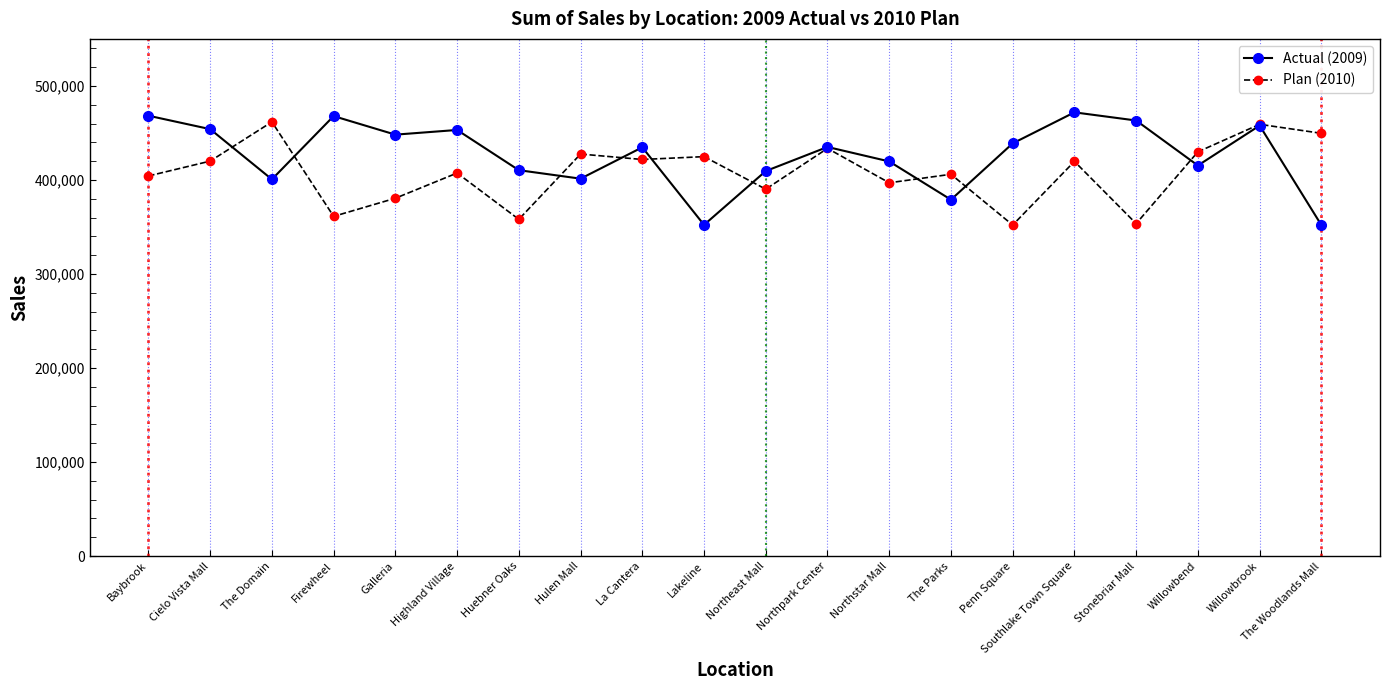

Where do Plan (2010) and Actual (2009) first cross each other?

Cielo Vista Mall and The Domain